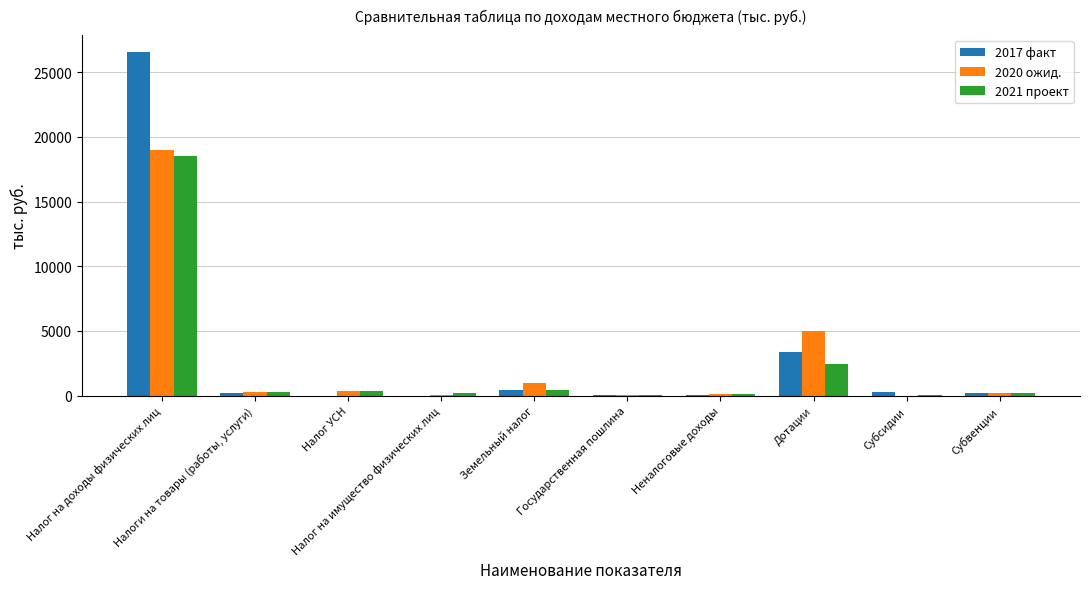

What is the sum of all 2017 факт values?

31208.1